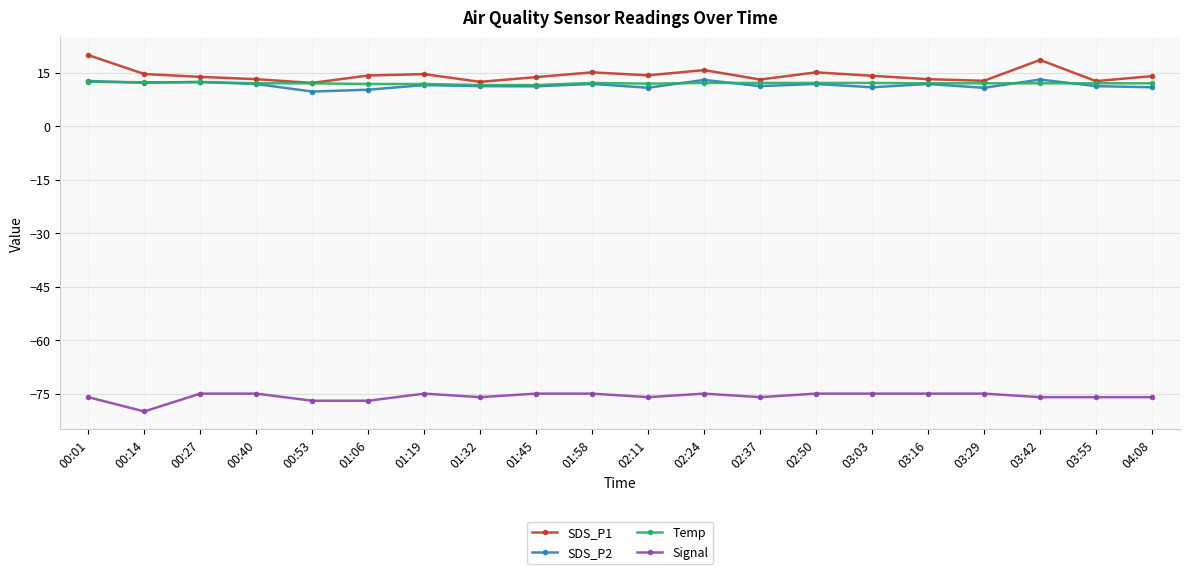

What is the difference between the maximum and second lowest values in the SDS_P1 series?

7.5